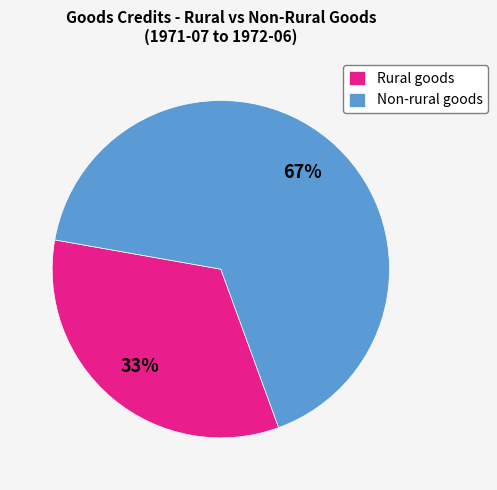

Between Rural goods and Non-rural goods, which is larger?

Non-rural goods